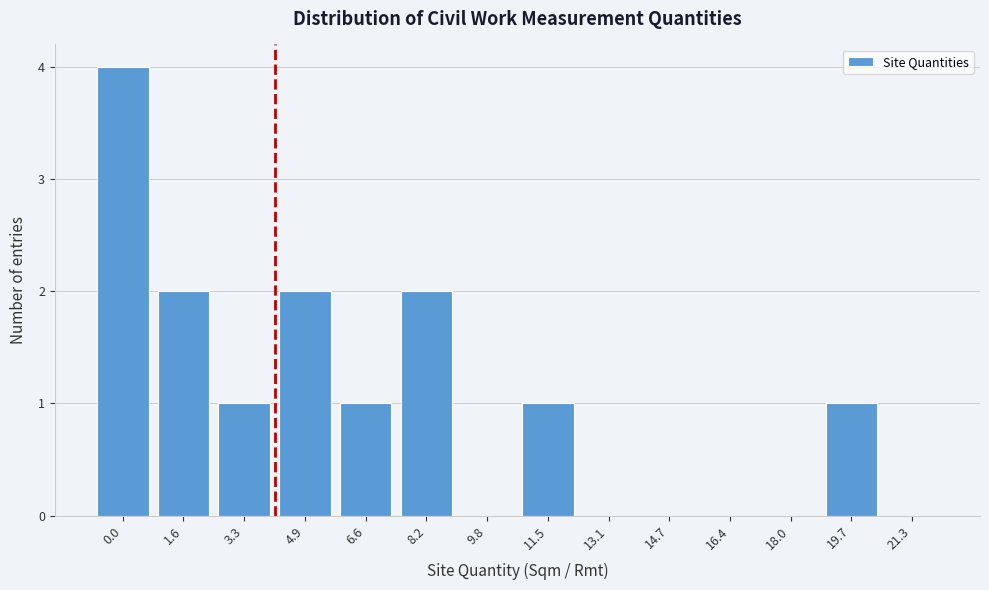

Reading left to right, transcribe all the data shown in this chart.

0.0=4	1.6=2	3.3=1	4.9=2	6.6=1	8.2=2	9.8=0	11.5=1	13.1=0	14.7=0	16.4=0	18.0=0	19.7=1	21.3=0